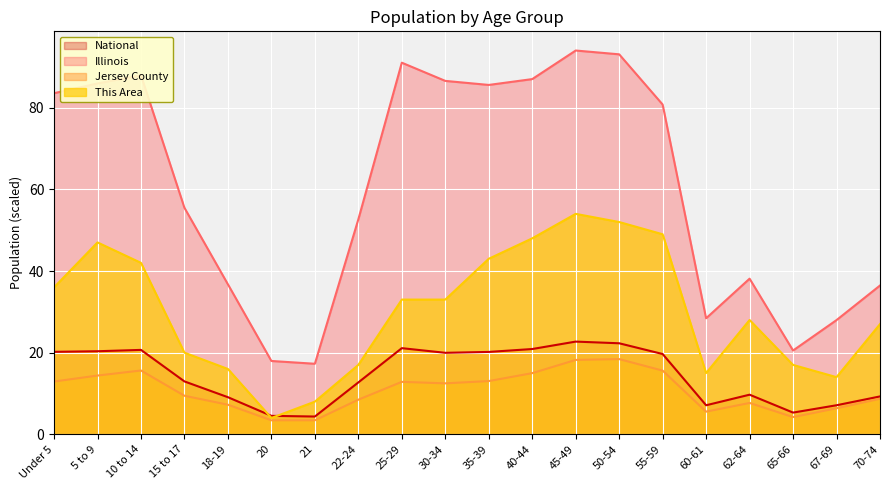

How many lines are shown in the chart?

4